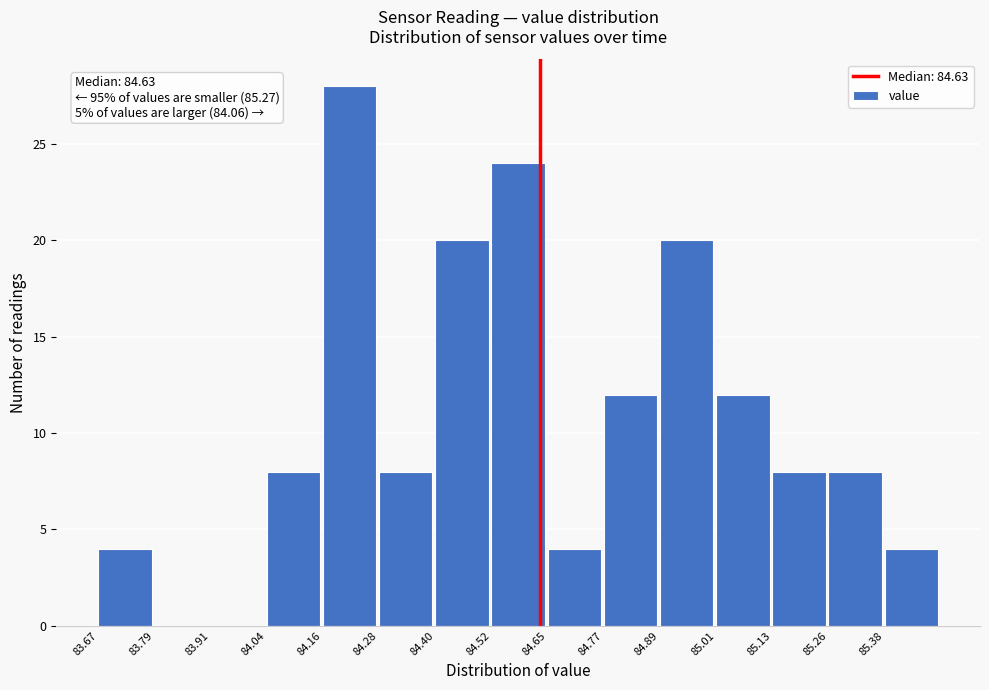

Which range on the x-axis has the tallest bar?

84.158 to 84.280